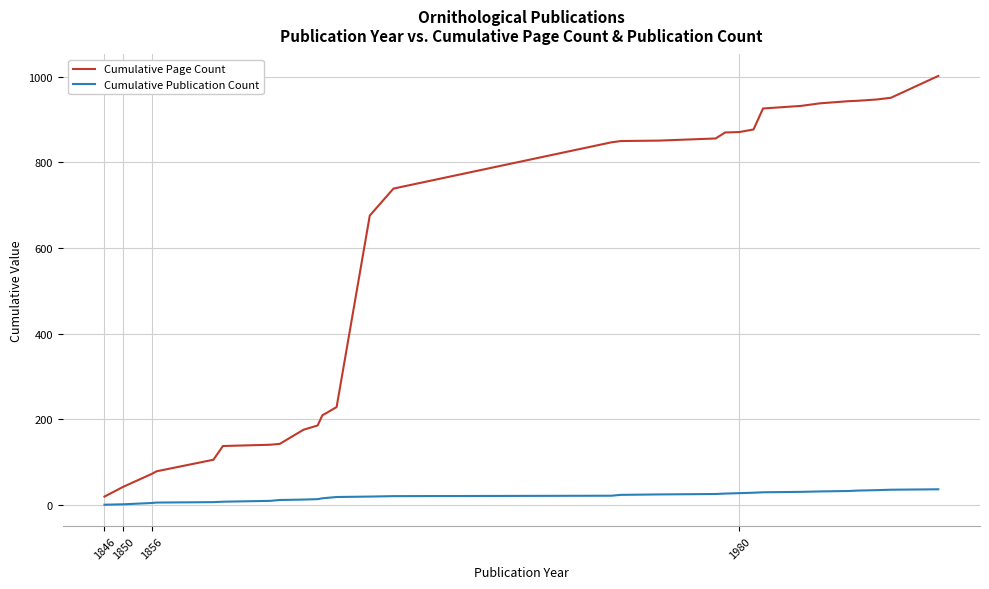

True or false: Cumulative Page Count and Cumulative Publication Count intersect in this chart.

False